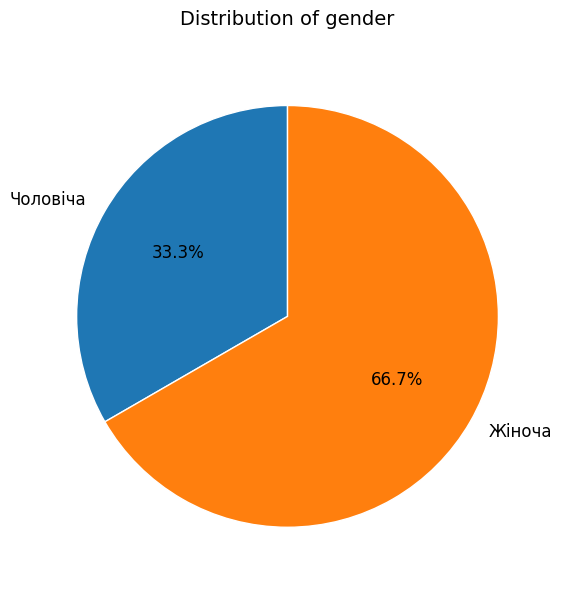

Which has a higher value, Чоловіча or Жіноча?

Жіноча